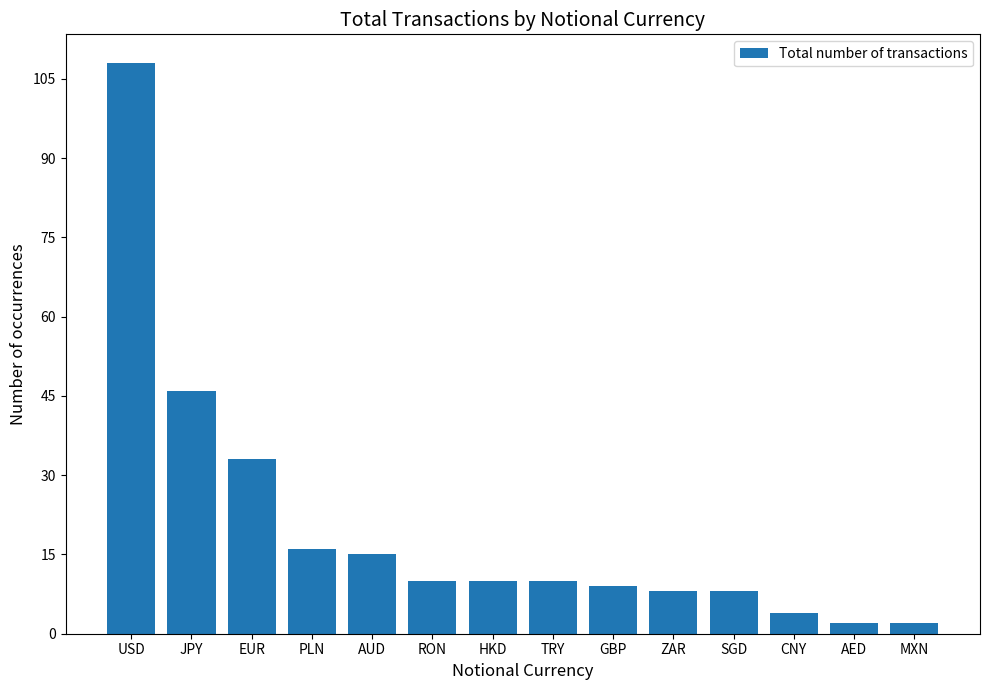

Is it true that the value at AUD is 5?

False